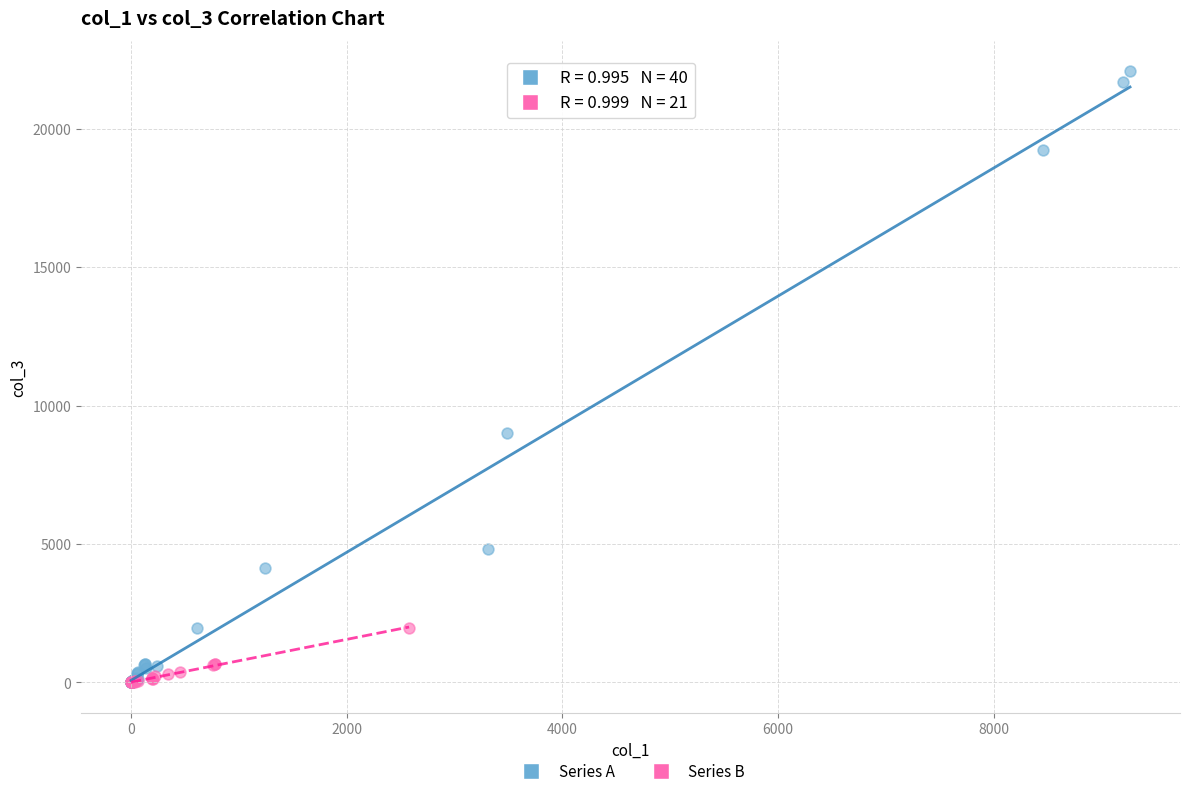

Which series contains the highest Y value?

Series A